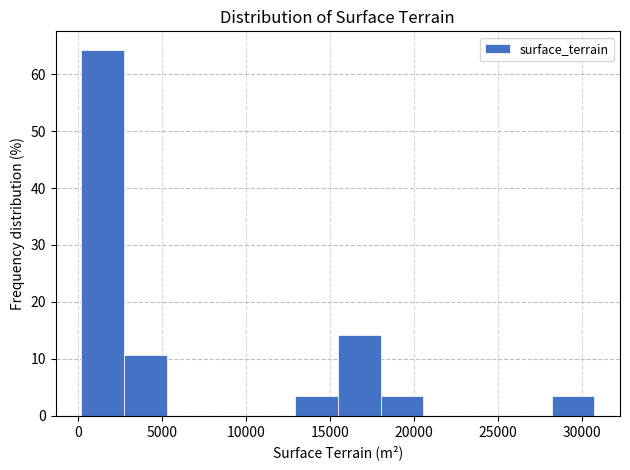

Reading left to right, transcribe this chart: for each bar, give the range it covers on the x-axis and its height. Neither the bar edges nor the heights are printed on the chart, so give them approximately, as read against the axes.

0 to 2500: 64
2500 to 5500: 11
5500 to 8000: 0
8000 to 10500: 0
10500 to 13000: 0
13000 to 15500: 4
15500 to 18000: 14
18000 to 20500: 4
20500 to 23000: 0
23000 to 25500: 0
25500 to 28000: 0
28000 to 30500: 4